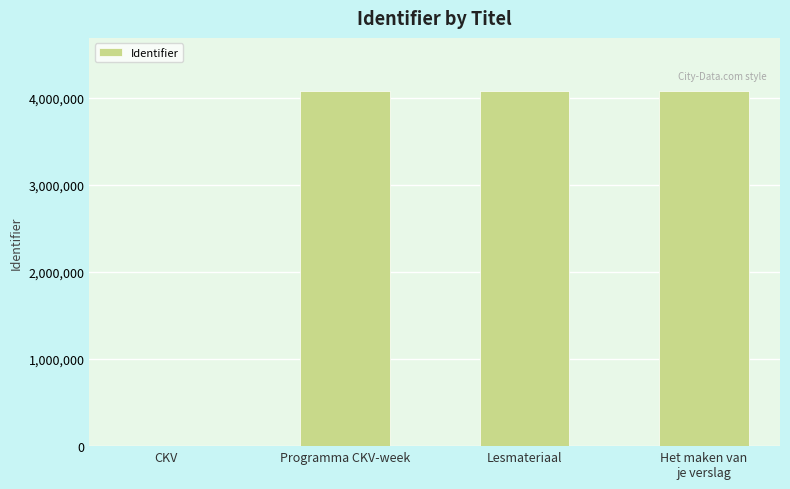

The chart shows a value of 6043375 at Programma CKV-week. True or false?

False